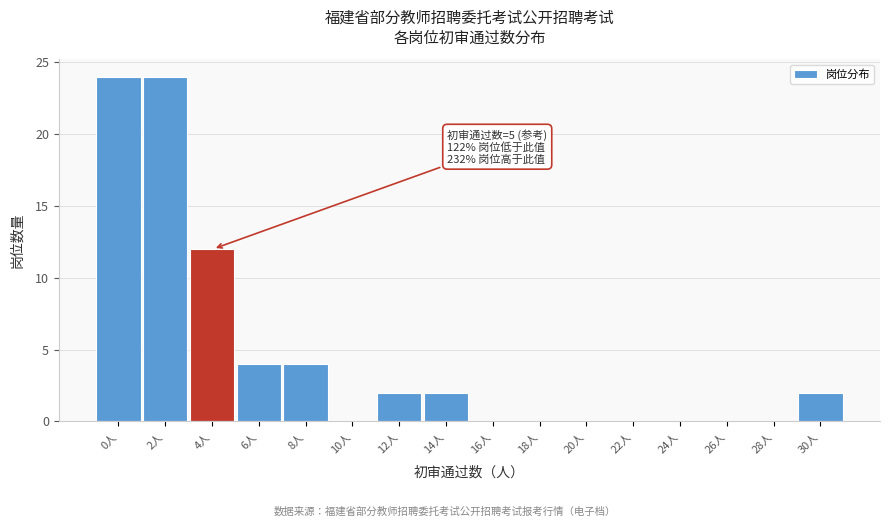

Reading left to right, what are all the values shown in this chart?

0人=24	2人=24	4人=12	6人=4	8人=4	10人=0	12人=2	14人=2	16人=0	18人=0	20人=0	22人=0	24人=0	26人=0	28人=0	30人=2